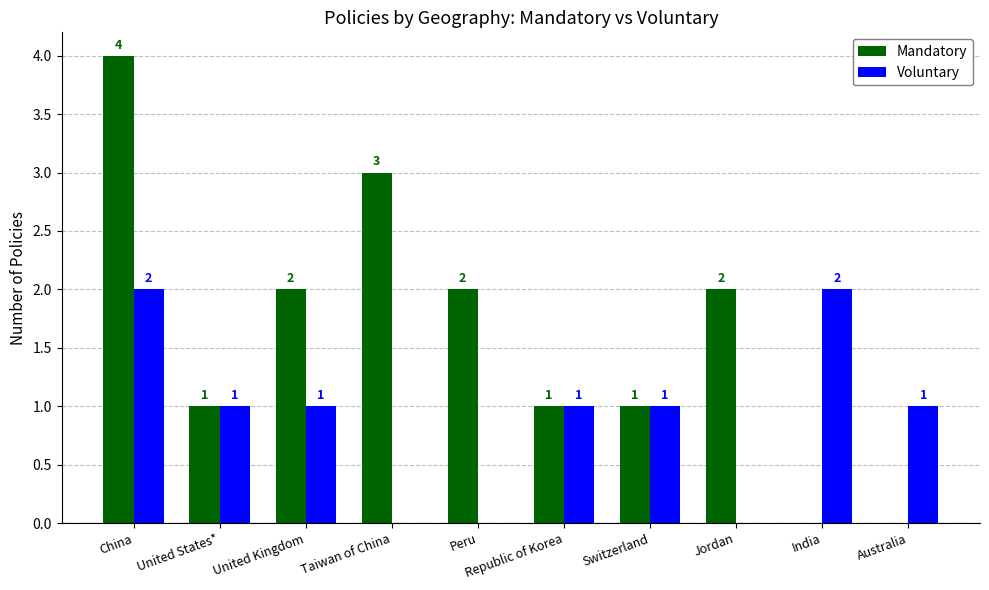

What is the sum of all Mandatory values?

16